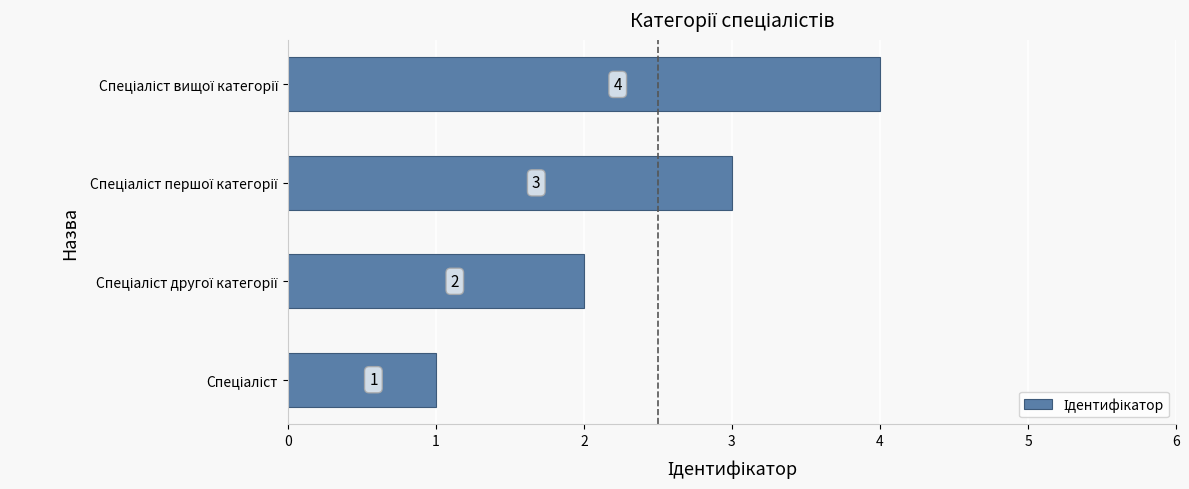

Count the values in the range 2 to 4.

3